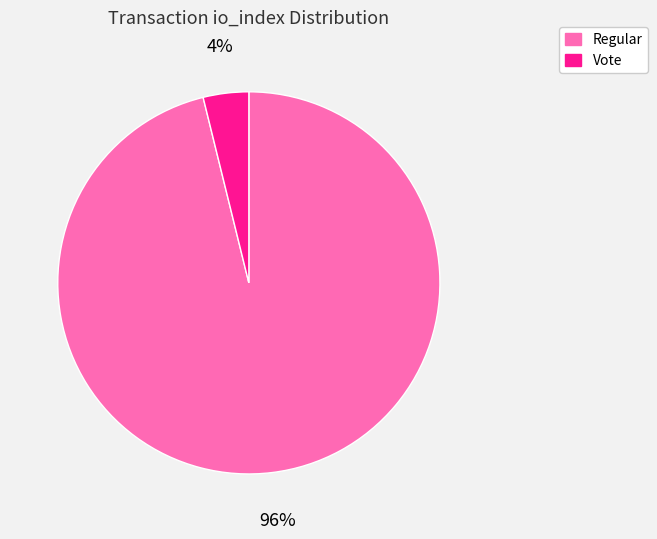

How many segments does this pie chart have?

2